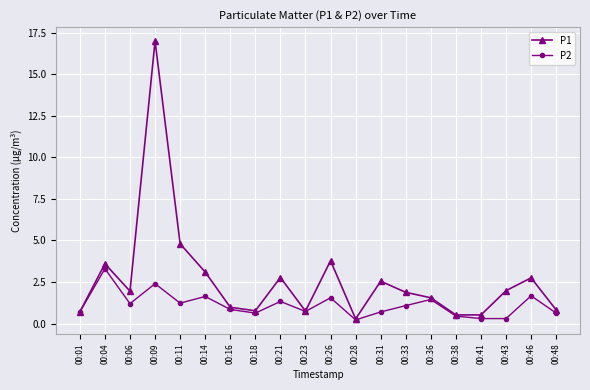

What is the difference between the maximum and minimum values in the P2 series?

3.1